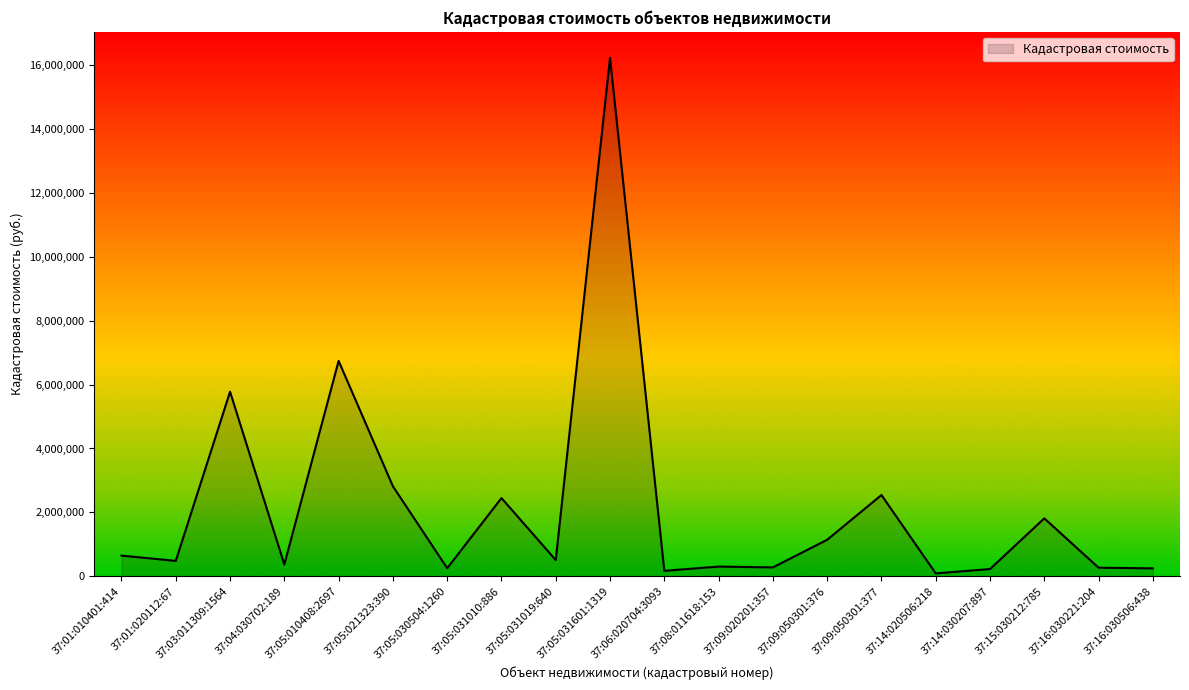

What is the greatest value displayed?

16223951.7